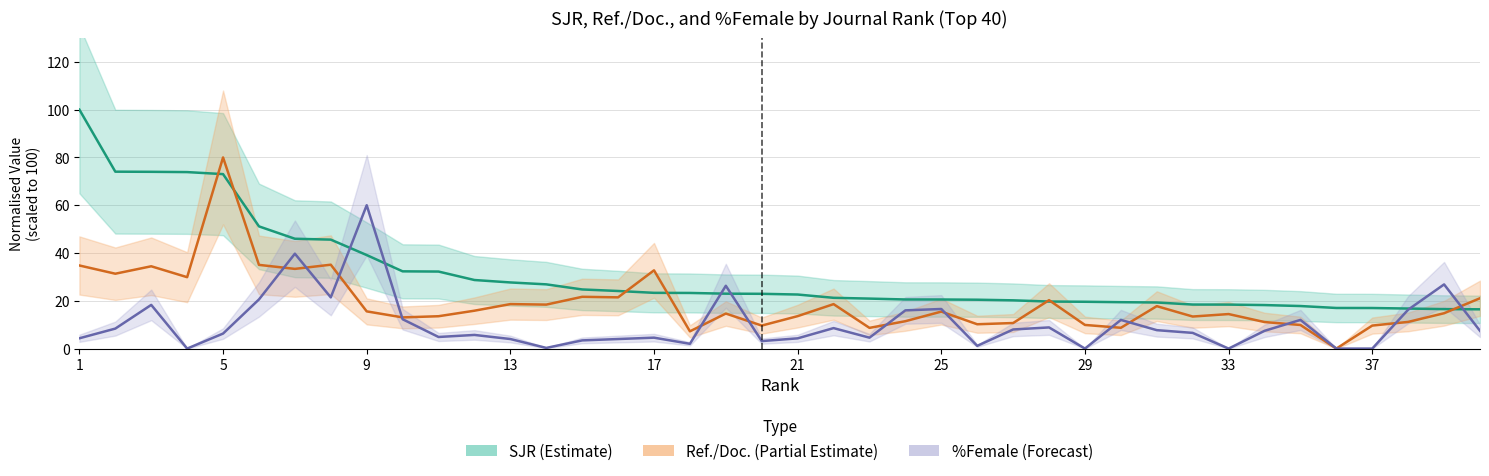

Between 20 and 34, which is larger?

20